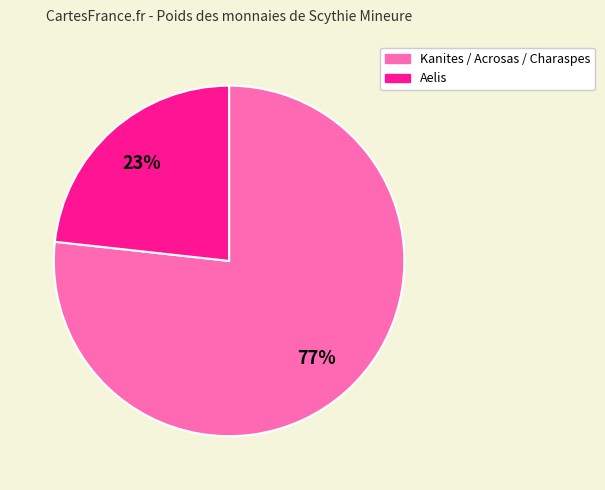

Does any single category account for the majority?

Yes